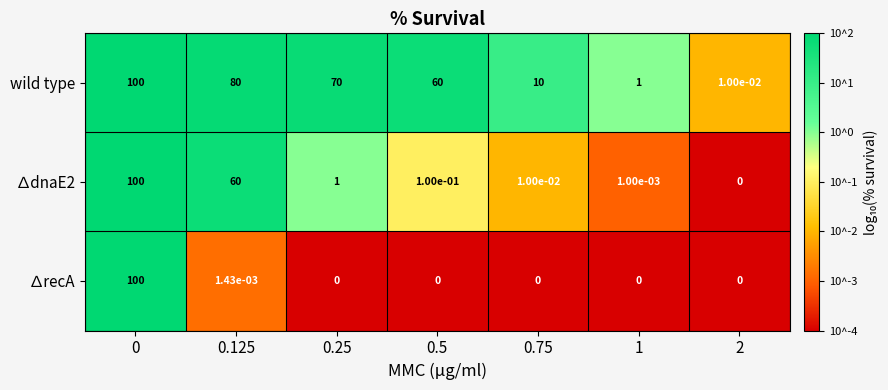

The ∆recA series shows 60.0 at 0.25. True or false?

False